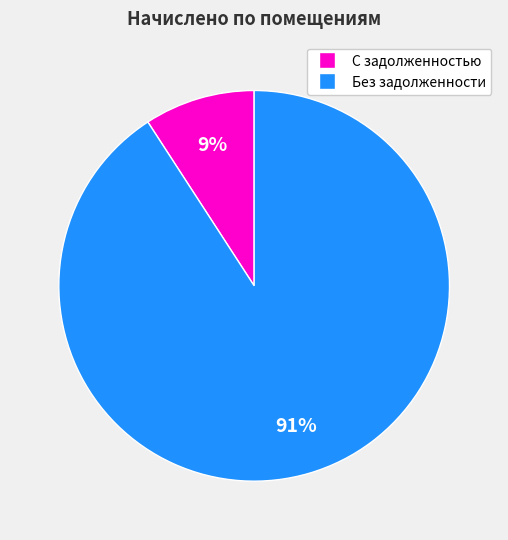

How many segments does this pie chart have?

2